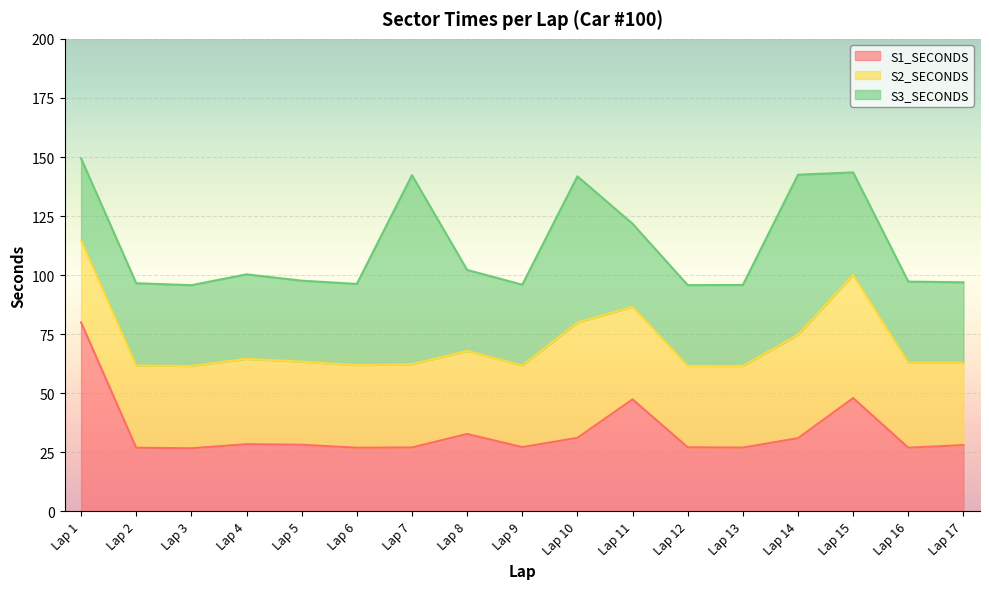

Between which two adjacent categories do S2_SECONDS and S1_SECONDS first intersect?

Lap 1 and Lap 2